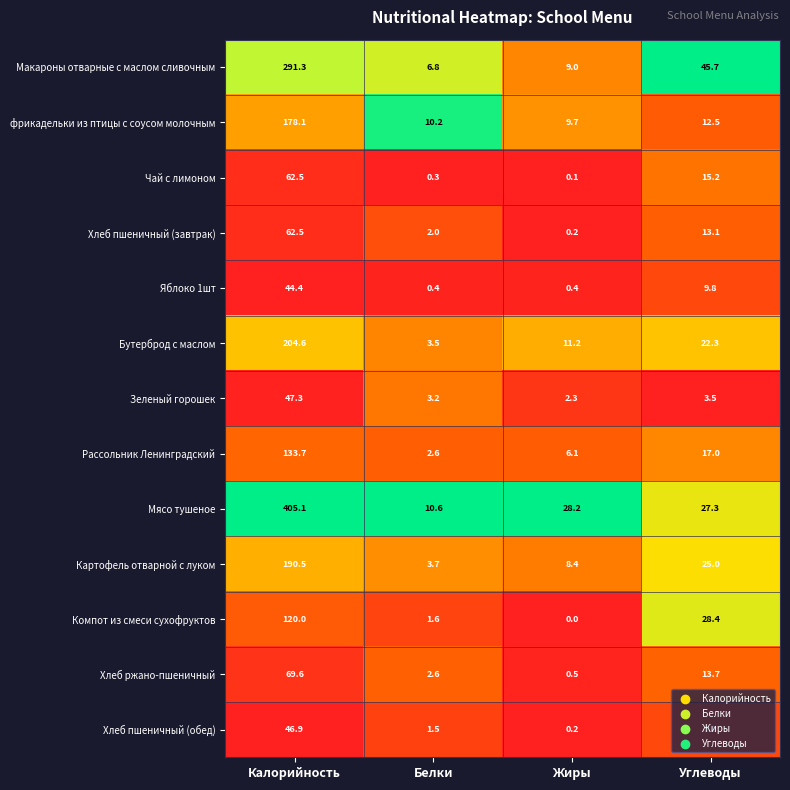

How many values in the Зеленый горошек series are below 3?

1